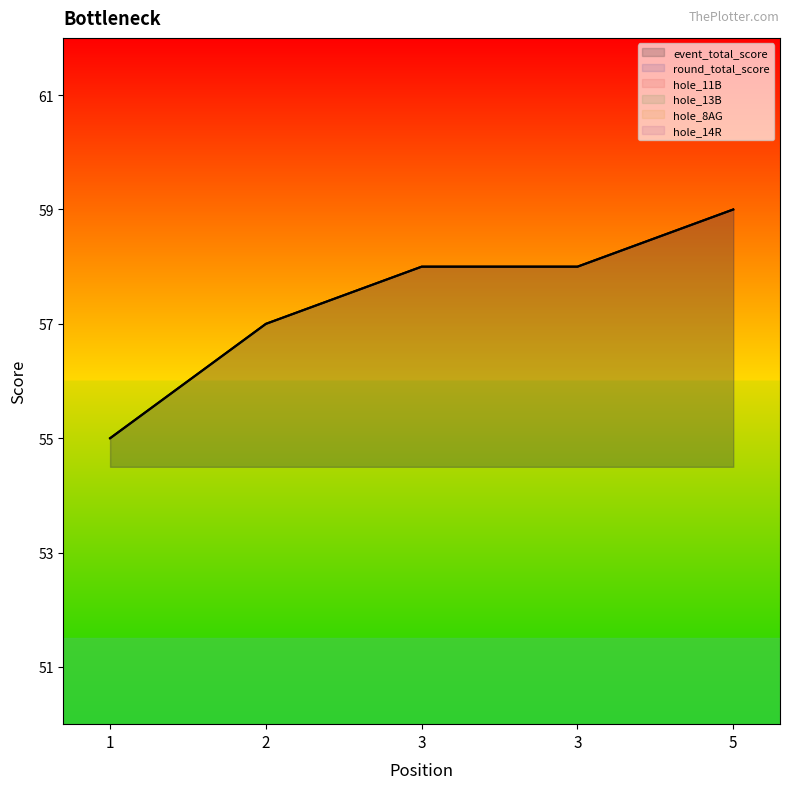

Is it true that hole_13B equals 5 at 3?

True